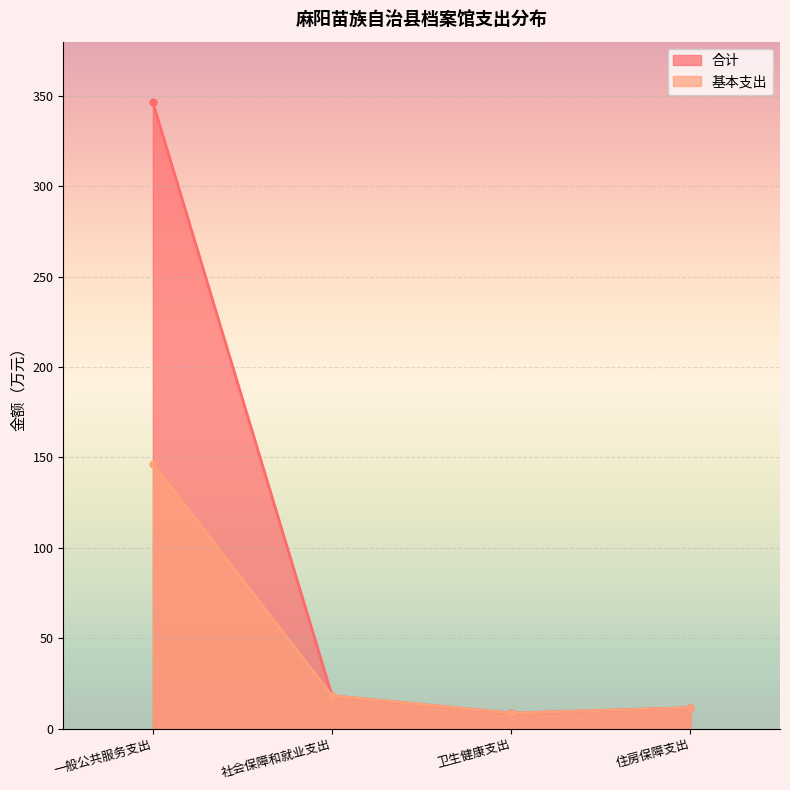

Reading left to right, what are all the values shown in this chart?

合计: 一般公共服务支出=346.5	社会保障和就业支出=18.2	卫生健康支出=8.6	住房保障支出=11.6
基本支出: 一般公共服务支出=146.5	社会保障和就业支出=18.2	卫生健康支出=8.6	住房保障支出=11.6